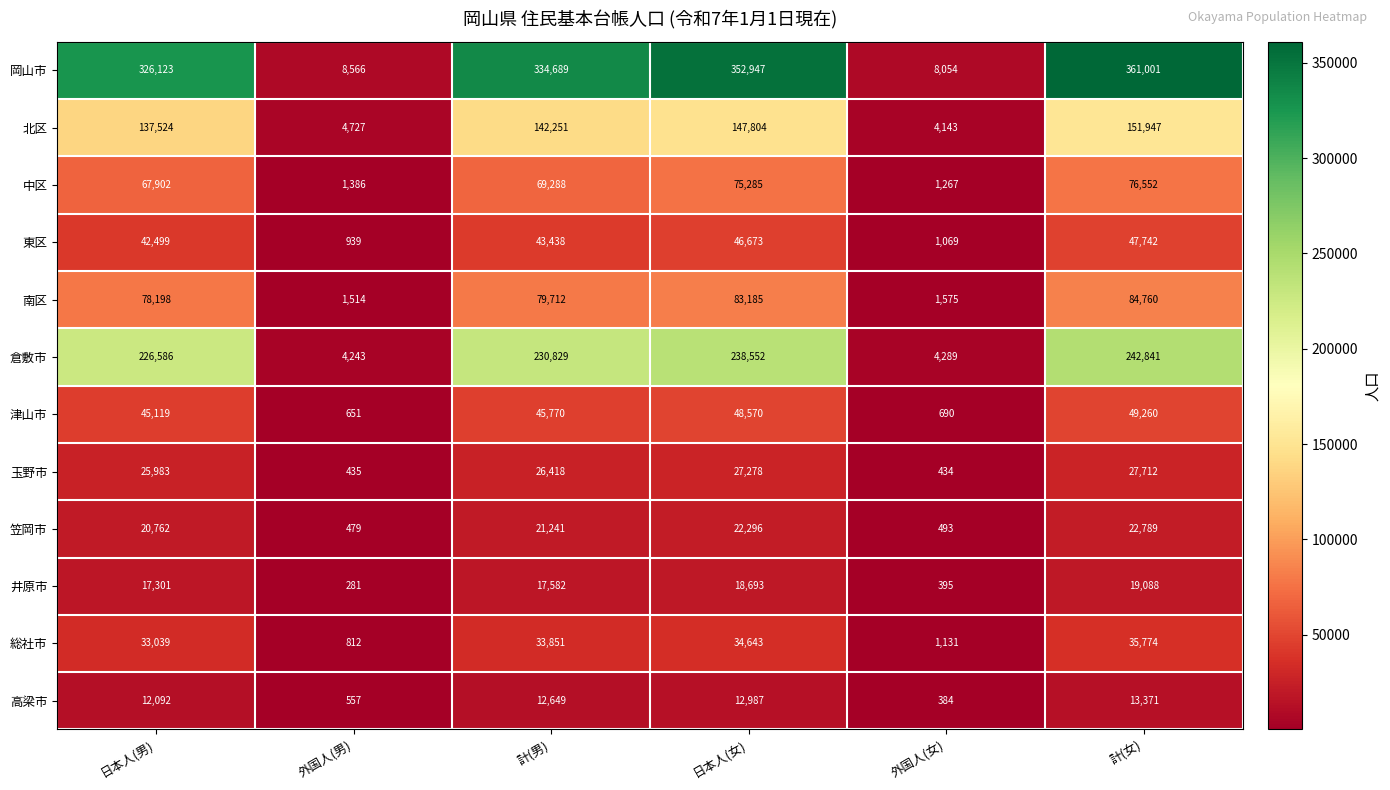

What is the difference between the maximum and minimum values in the 南区 series?

83246